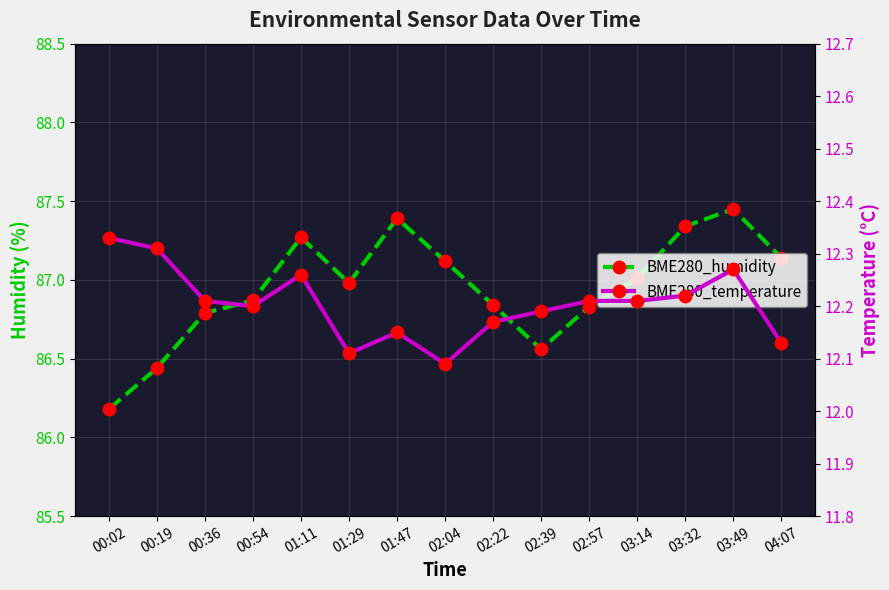

Between 01:29 and 02:04, which is larger?

02:04